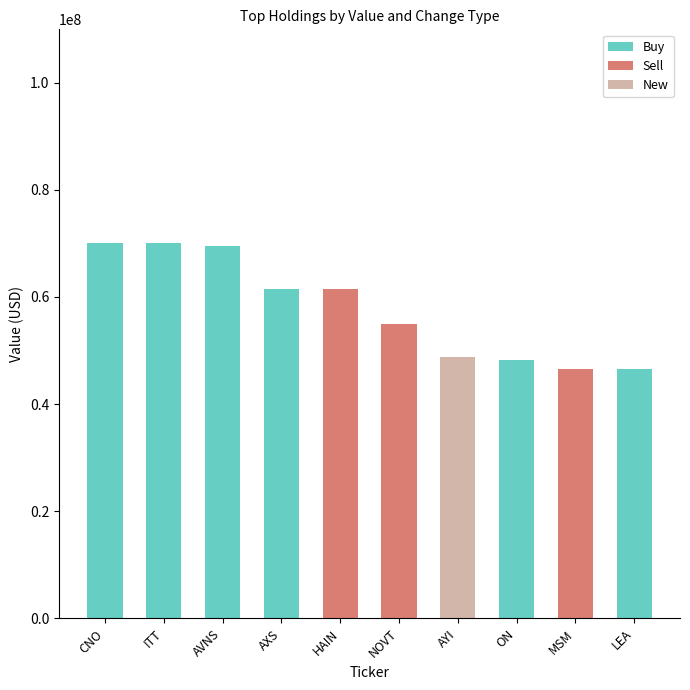

What is the maximum value for Buy?

70084000